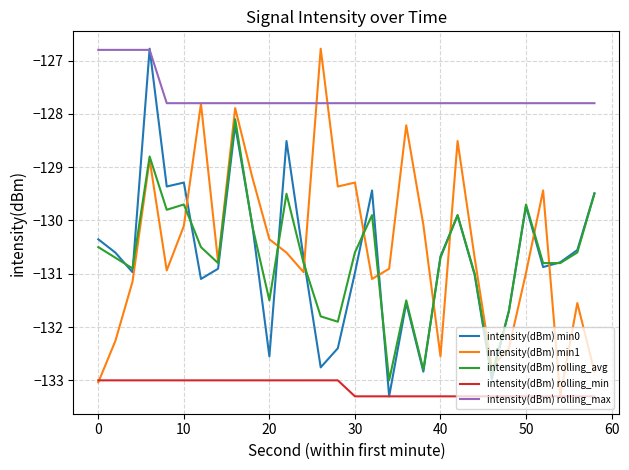

True or false: intensity(dBm) rolling_avg and intensity(dBm) rolling_min intersect in this chart.

False